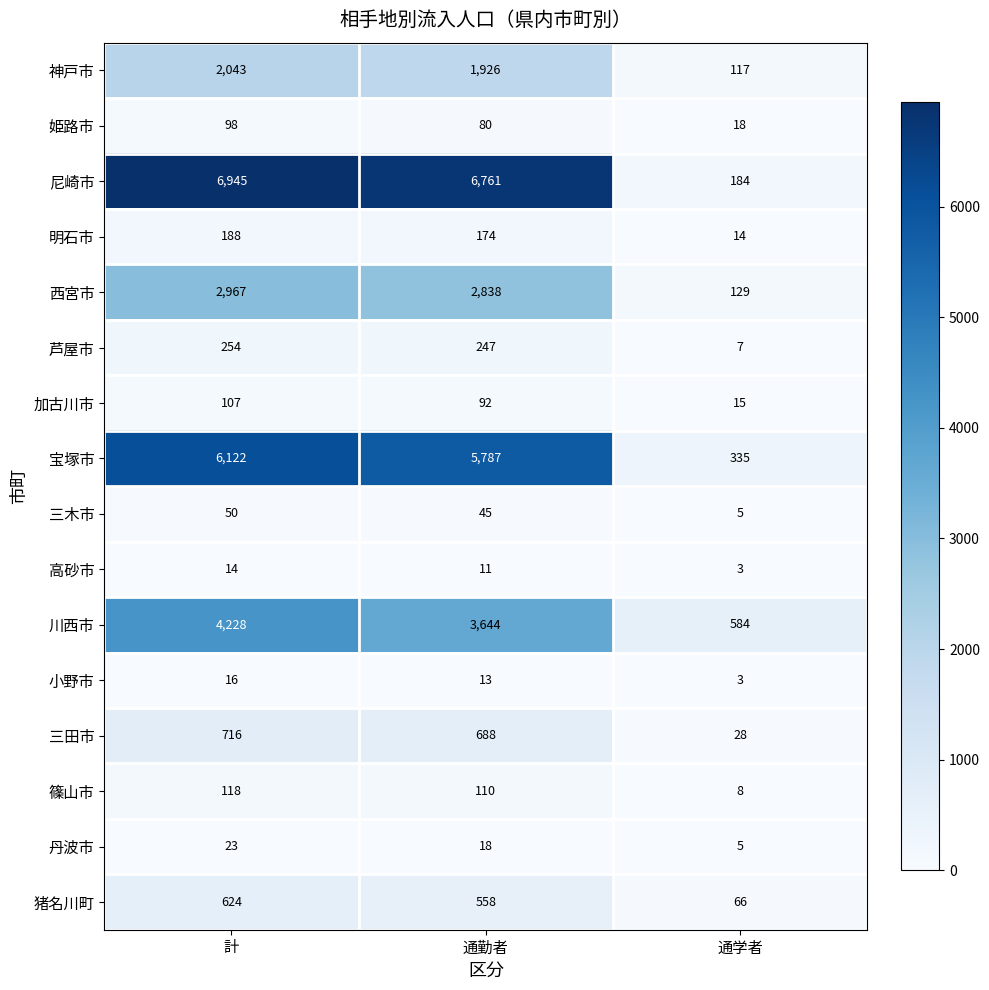

What is the total value across all series at 通学者?

1521